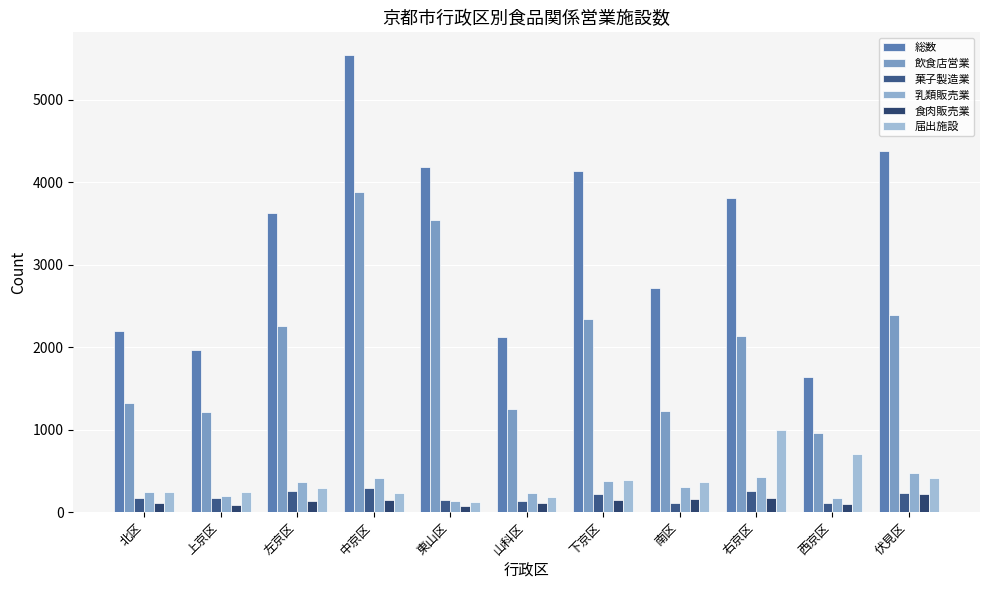

Which series changed the most between 北区 and 南区?

総数